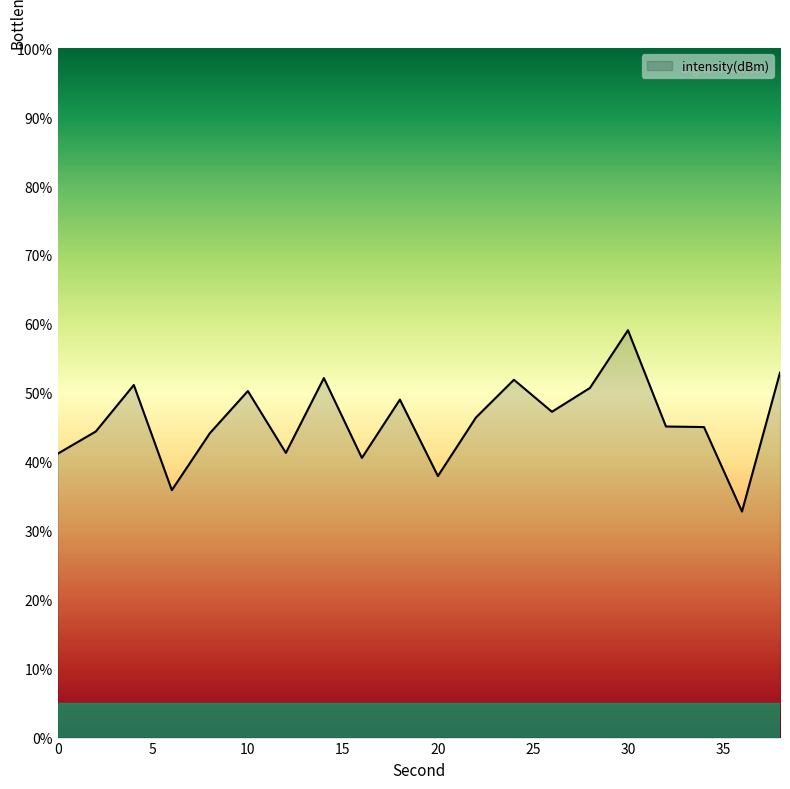

True or false: the data has more than 1 interior local peaks.

True